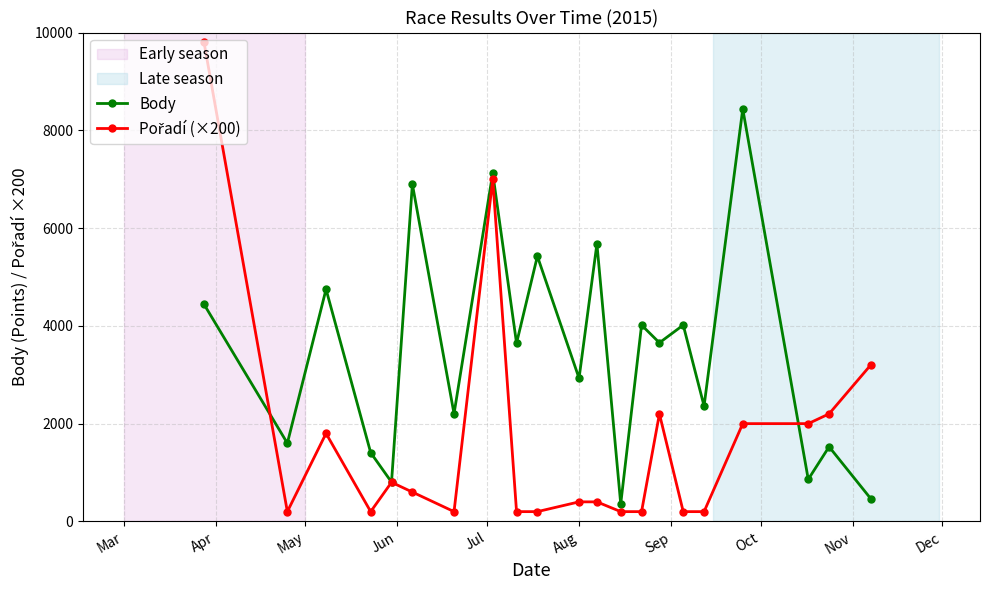

What is the minimum value shown in the chart?

200